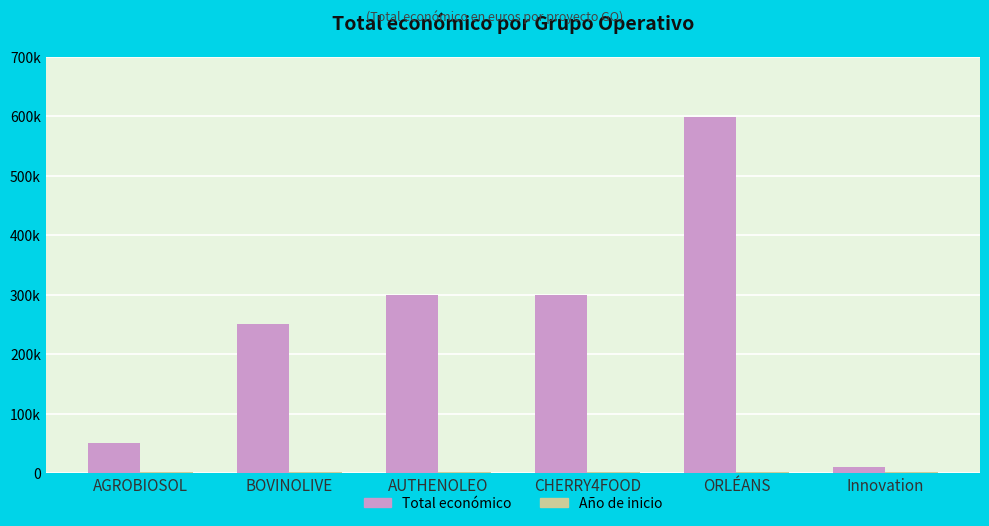

Are the bars horizontal?

No